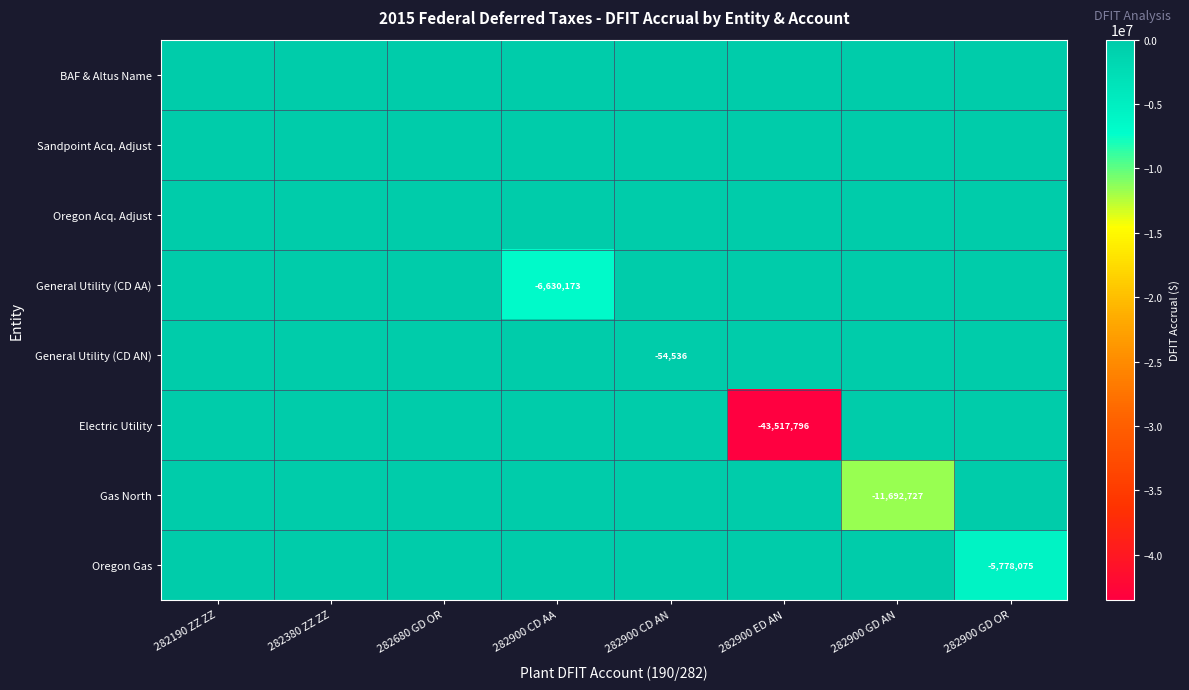

What is the average value of the Electric Utility series?

-5439724